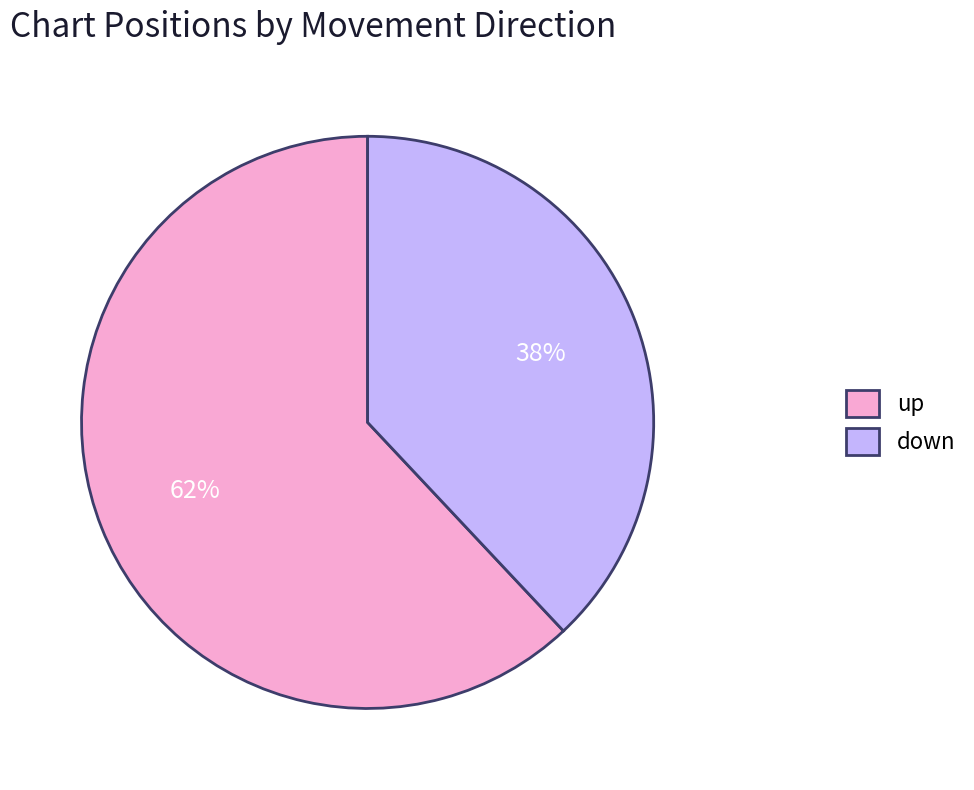

To the nearest percent, what portion does down represent?

38%